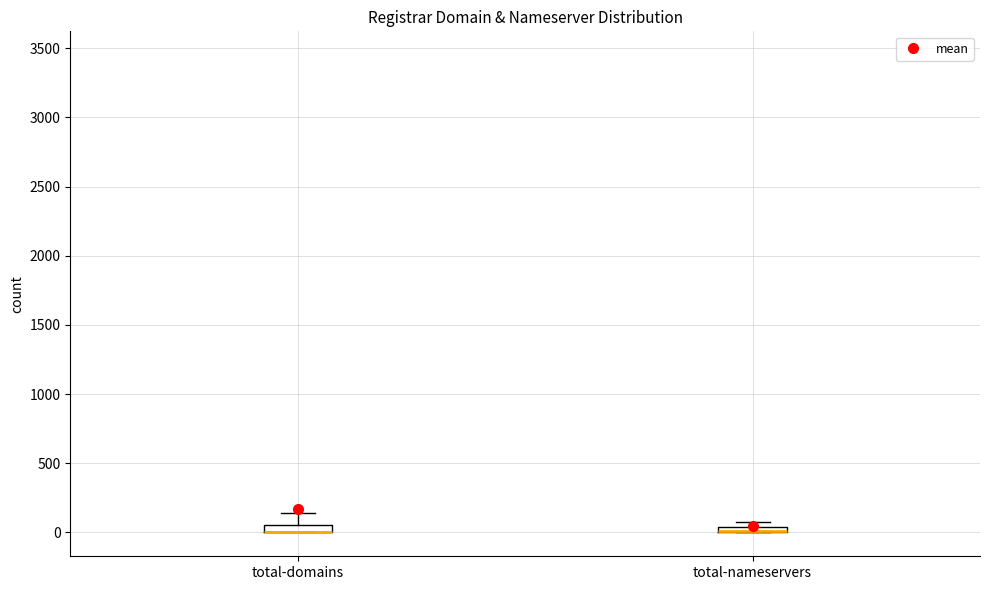

Where does the upper whisker of the box for total-domains end on the y-axis? The values are not printed on the chart, so give them approximately, as read against the axis.

150